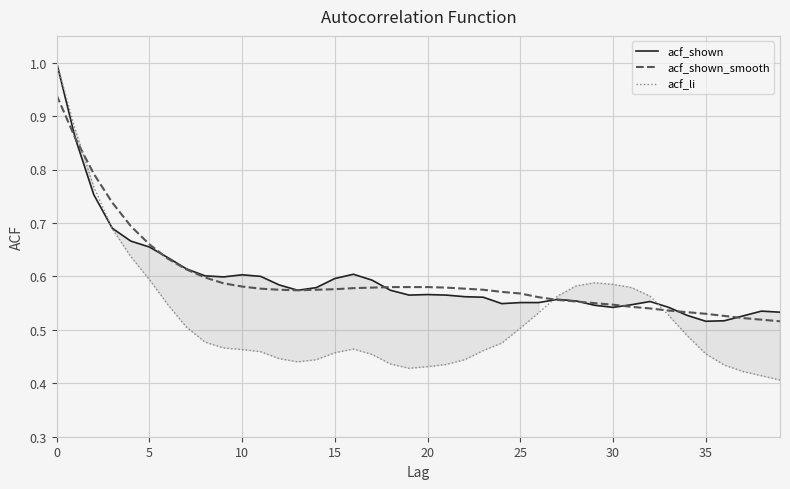

At which category does acf_shown_smooth reach its first local valley?

13